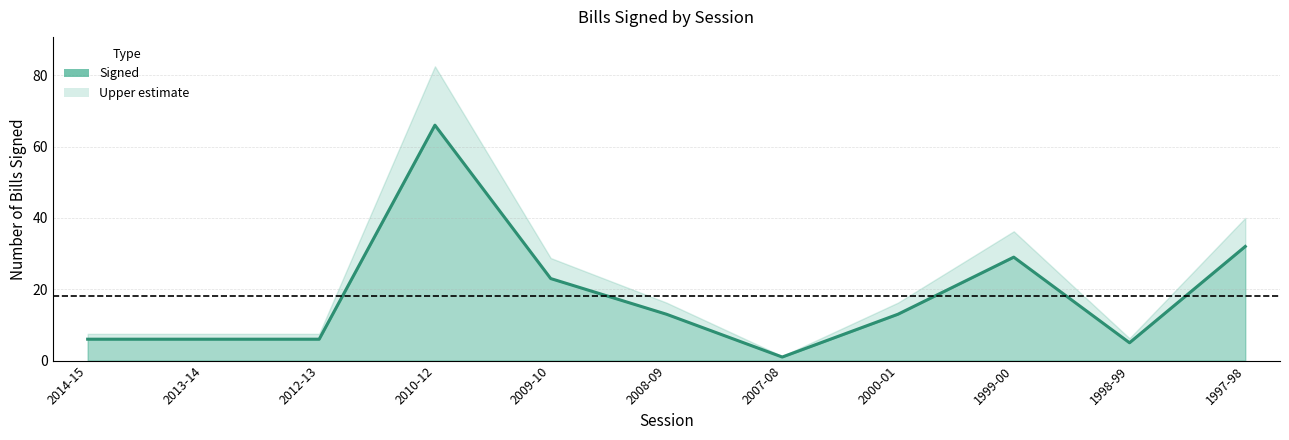

Rank the categories by value from lowest to highest.

2007-08, 1998-99, 2014-15, 2013-14, 2012-13, 2008-09, 2000-01, 2009-10, 1999-00, 1997-98, 2010-12